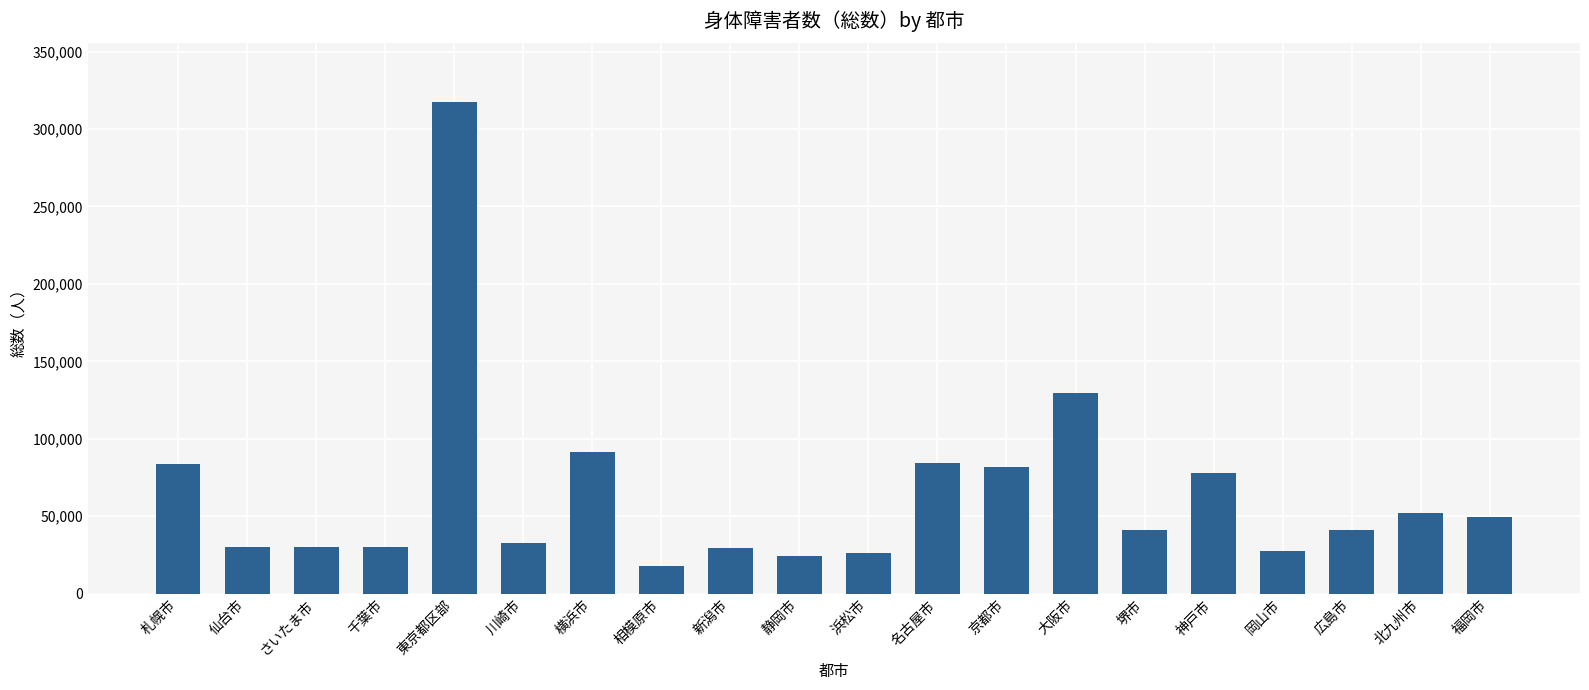

Count the number of data series in this chart.

1